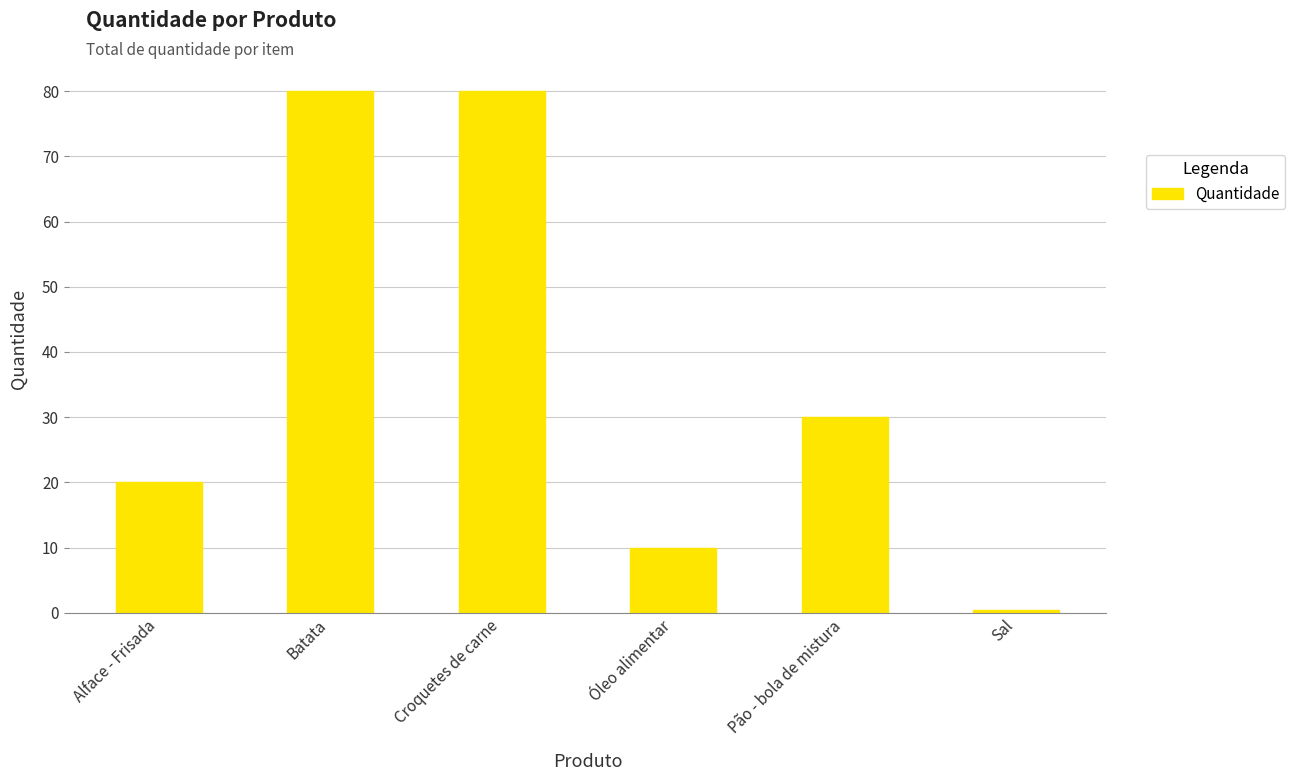

What is the change in value from Batata to Pão - bola de mistura?

-50.0